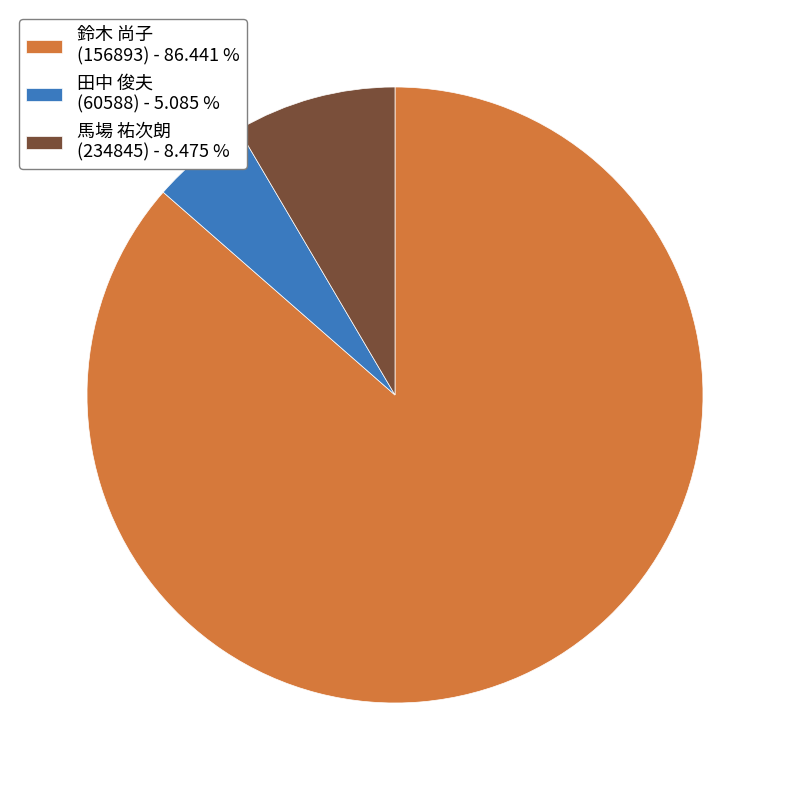

Which category accounts for the majority?

鈴木 尚子 (156893)